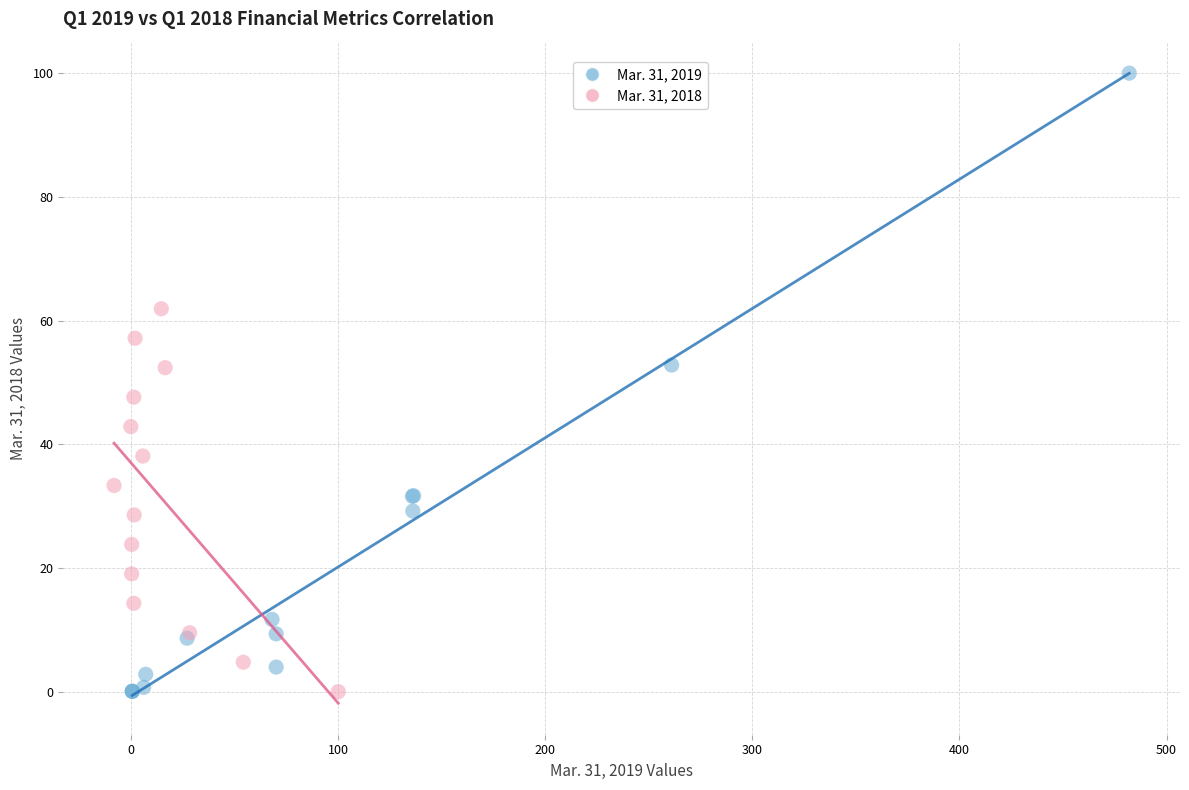

Which series has the largest Y range (max minus min)?

Mar. 31, 2019